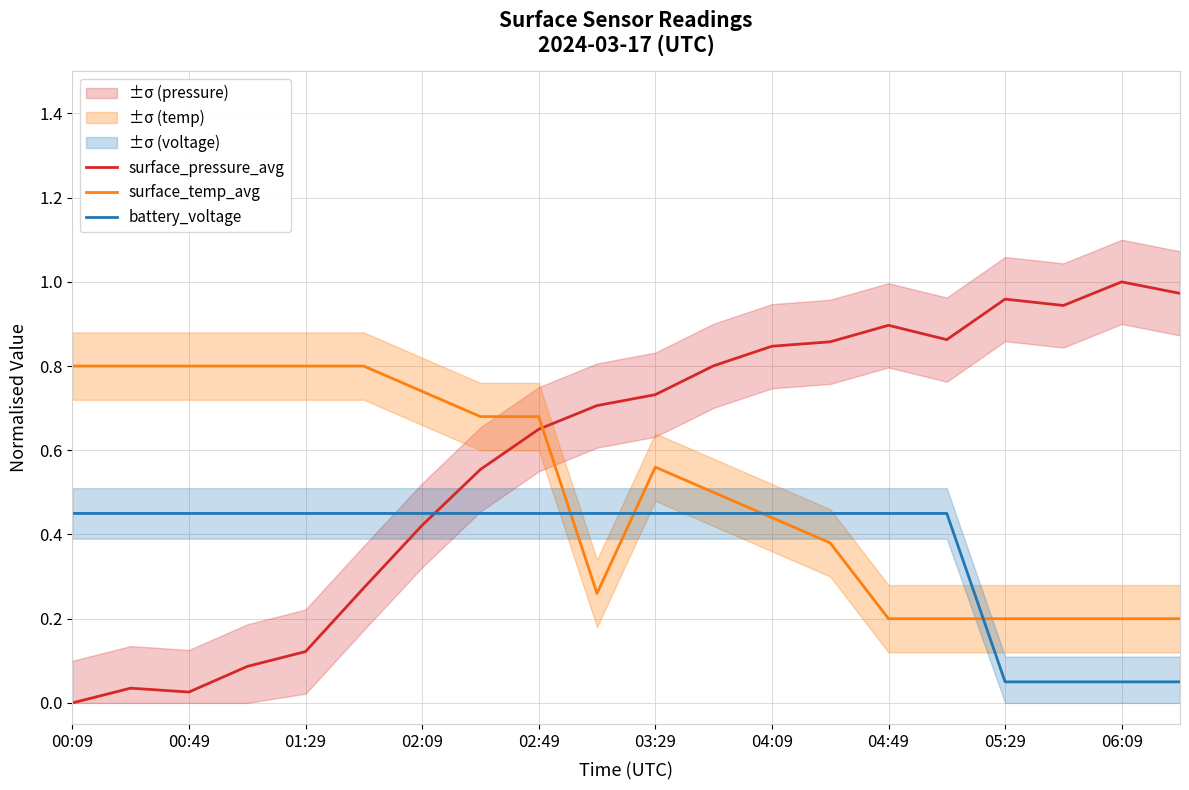

Count the number of categories in the chart.

20